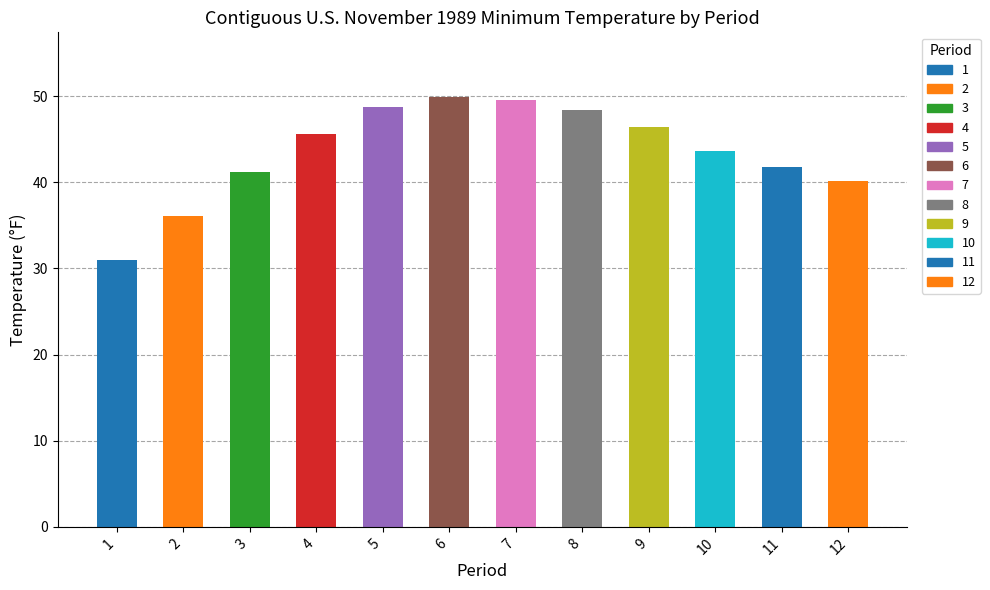

True or false: the data shows 19.8 at 9.

False